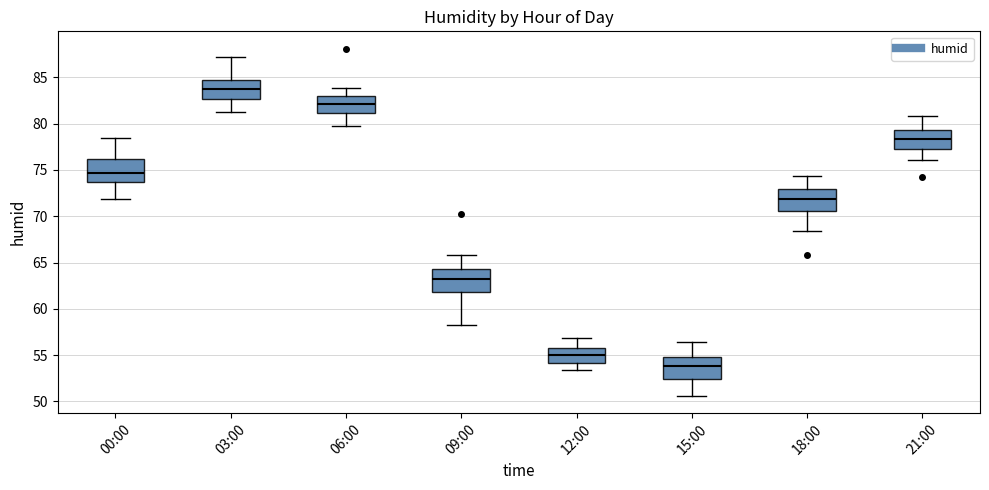

Reading left to right, read every box against the y-axis: the position of its median line, the range the box covers, and the ends of its whiskers. The values are not printed on the chart, so give them approximately, as read against the axis.

00:00: median 74.5, box 73.5 to 76.0, whiskers 72.0 to 78.5
03:00: median 83.5, box 82.5 to 85.0, whiskers 81.5 to 87.0
06:00: median 82.0, box 81.0 to 83.0, whiskers 80.0 to 84.0
09:00: median 63.0, box 62.0 to 64.5, whiskers 58.5 to 66.0
12:00: median 55.0, box 54.0 to 56.0, whiskers 53.5 to 57.0
15:00: median 54.0, box 52.5 to 55.0, whiskers 50.5 to 56.5
18:00: median 72.0, box 70.5 to 73.0, whiskers 68.5 to 74.5
21:00: median 78.5, box 77.5 to 79.5, whiskers 76.0 to 81.0